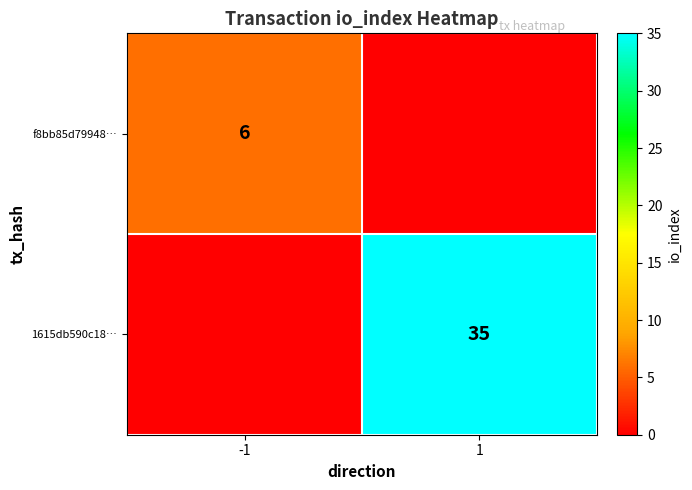

The f8bb85d79948… series shows 8 at -1. True or false?

False